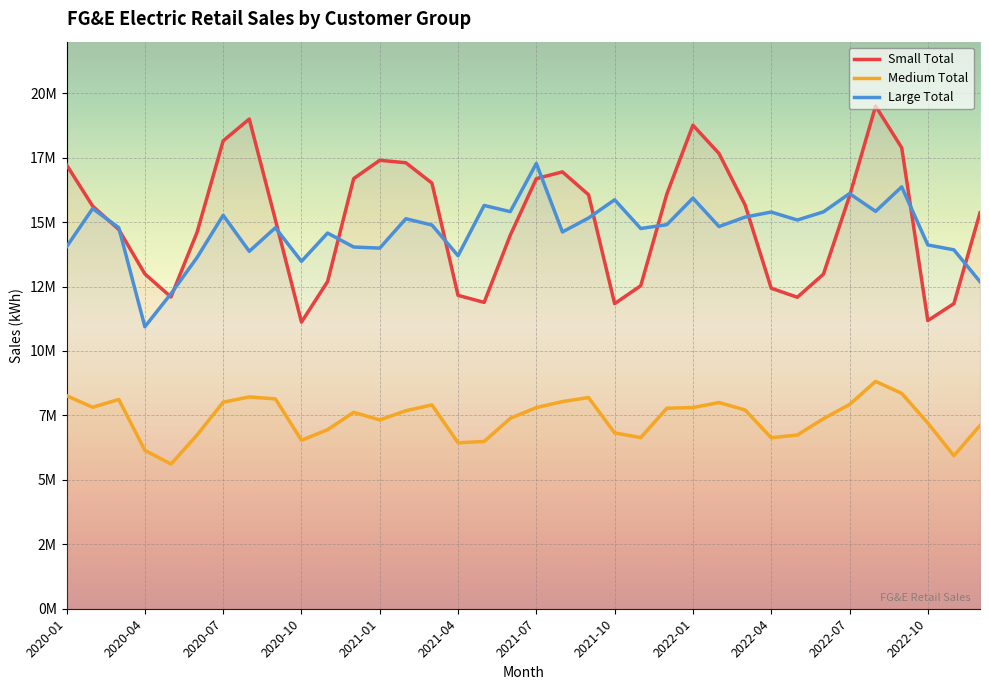

How many lines are shown in the chart?

3